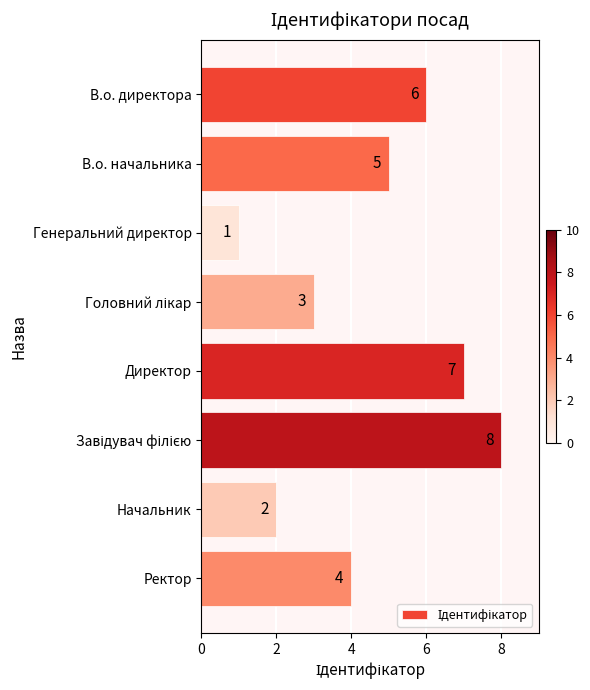

Which has a higher value, Директор or Начальник?

Директор